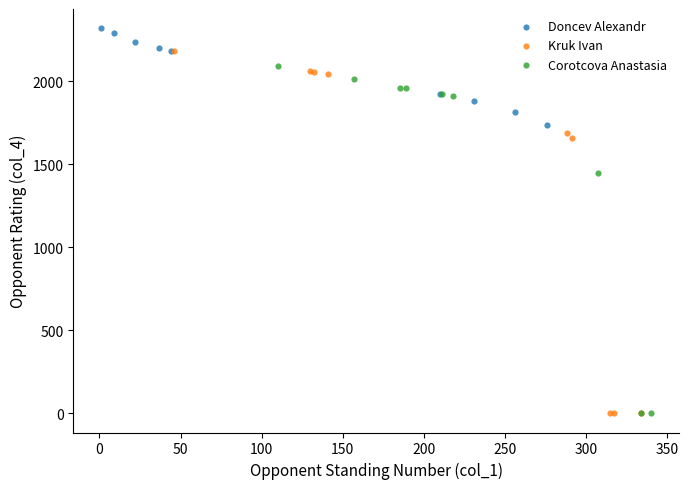

What are all the series names shown in the legend?

Doncev Alexandr, Kruk Ivan, Corotcova Anastasia